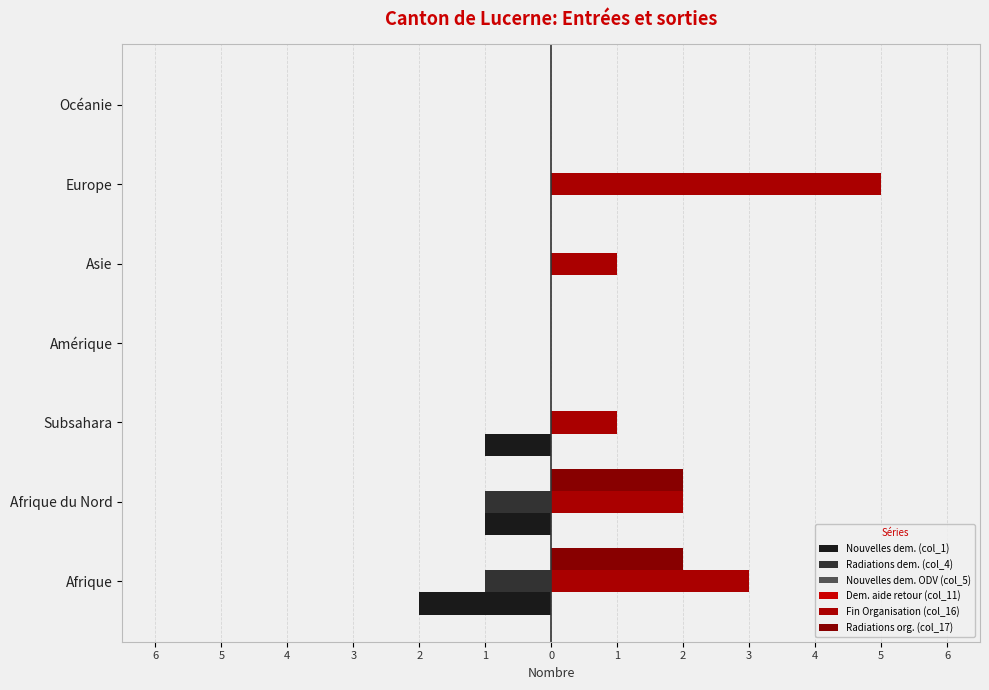

Reading left to right, list all the values displayed in this chart.

Nouvelles dem. (col_1): -2.0	-1.0	-1.0	0.0	0.0	0.0	0.0
Radiations dem. (col_4): -1.0	-1.0	0.0	0.0	0.0	0.0	0.0
Nouvelles dem. ODV (col_5): 0.3	0.3	0.3	0.3	0.3	0.3	0.3
Dem. aide retour (col_11): 0.3	0.3	0.3	0.3	0.3	0.3	0.3
Fin Organisation (col_16): 3.0	2.0	1.0	0.0	1.0	5.0	0.0
Radiations org. (col_17): 2.0	2.0	0.0	0.0	0.0	0.0	0.0